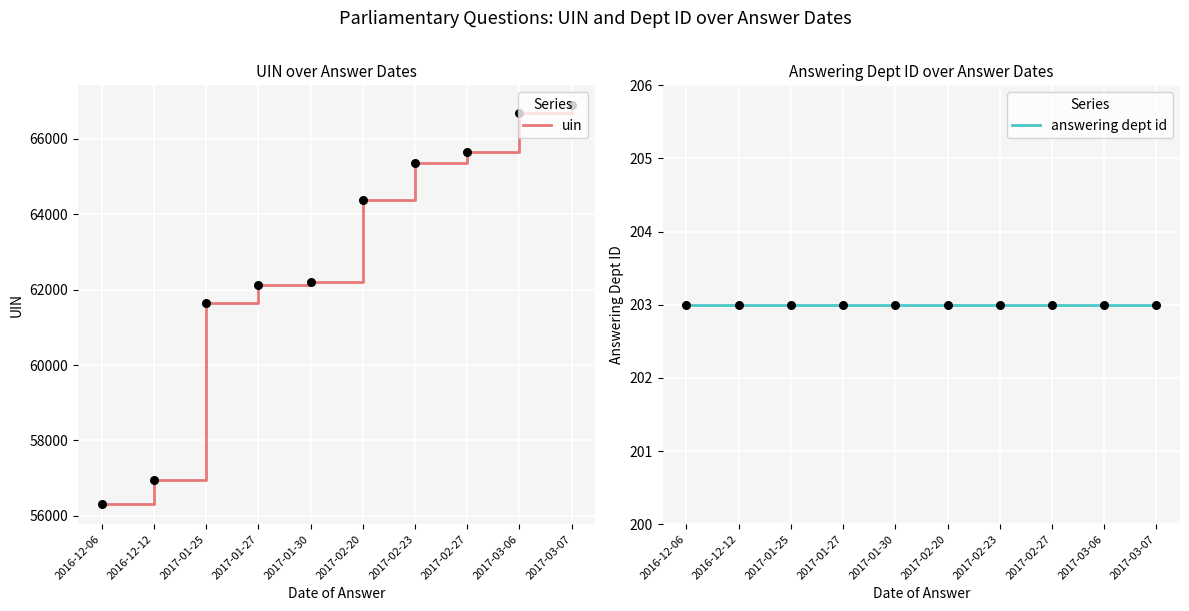

At how many categories does at least one series exceed 26892?

10